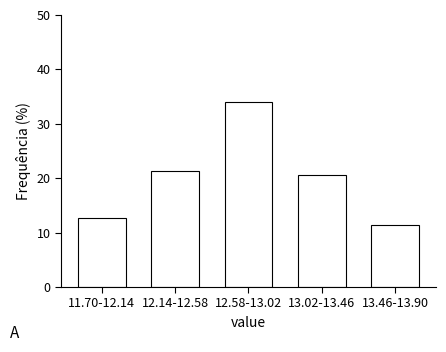

Reading right to left, extract all data points from this chart.

11.3	20.7	34.0	21.3	12.7